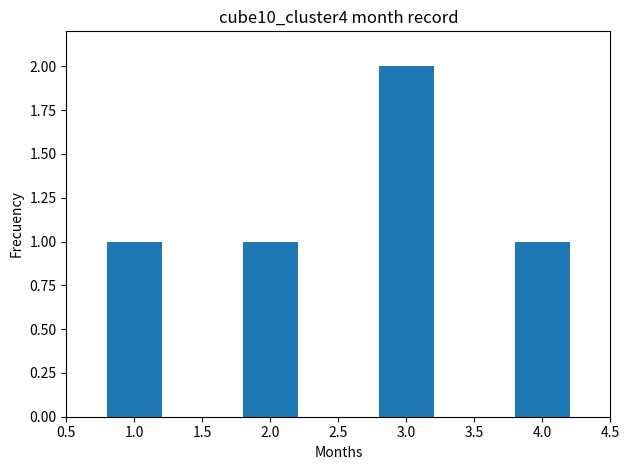

Is it true that the value at 2.0 is 1?

True